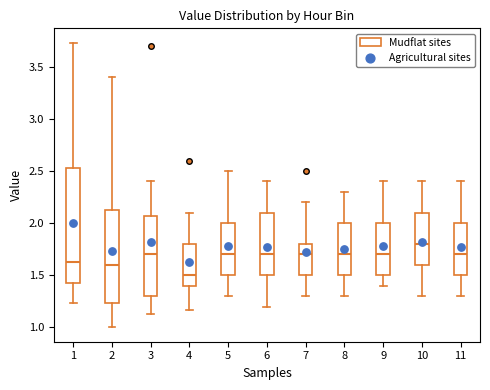

Reading left to right, read every box against the y-axis: the position of its median line, the range the box covers, and the ends of its whiskers. The values are not printed on the chart, so give them approximately, as read against the axis.

1: median 1.65, box 1.45 to 2.55, whiskers 1.25 to 3.75
2: median 1.60, box 1.25 to 2.15, whiskers 1.00 to 3.40
3: median 1.70, box 1.30 to 2.05, whiskers 1.15 to 2.40
4: median 1.50, box 1.40 to 1.80, whiskers 1.15 to 2.10
5: median 1.70, box 1.50 to 2.00, whiskers 1.30 to 2.50
6: median 1.70, box 1.50 to 2.10, whiskers 1.20 to 2.40
7: median 1.70, box 1.50 to 1.80, whiskers 1.30 to 2.20
8: median 1.70, box 1.50 to 2.00, whiskers 1.30 to 2.30
9: median 1.70, box 1.50 to 2.00, whiskers 1.40 to 2.40
10: median 1.80, box 1.60 to 2.10, whiskers 1.30 to 2.40
11: median 1.70, box 1.50 to 2.00, whiskers 1.30 to 2.40